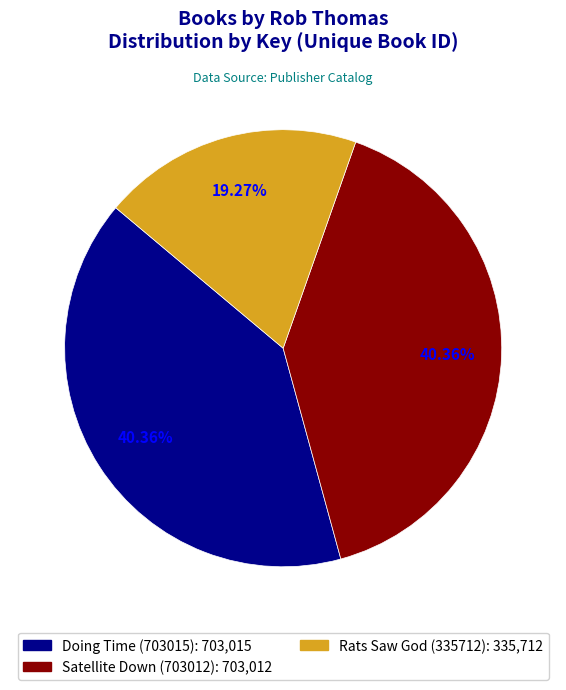

Does Rats Saw God (335712) account for over 50% of the chart?

No